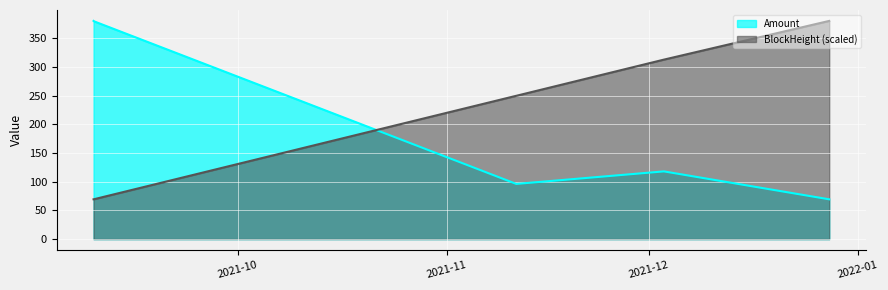

Reading right to left, transcribe all the data shown in this chart.

Amount: 2021-12-27 18:15:00=69.3	2021-12-27 17:54:00=69.3	2021-12-03 05:45:00=118.0	2021-12-03 05:27:00=118.0	2021-11-11 07:54:00=96.2	2021-11-11 07:36:00=96.2	2021-09-09 17:18:00=379.2	2021-09-09 14:09:00=380.2
BlockHeight: 2021-12-27 18:15:00=380.2	2021-12-27 17:54:00=380.2	2021-12-03 05:45:00=312.8	2021-12-03 05:27:00=312.7	2021-11-11 07:54:00=249.7	2021-11-11 07:36:00=249.7	2021-09-09 17:18:00=69.7	2021-09-09 14:09:00=69.3